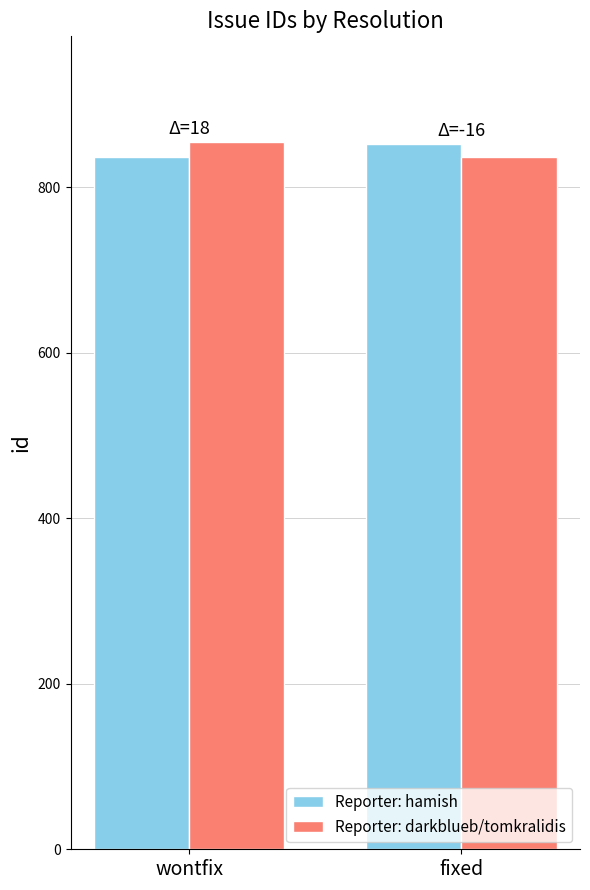

Which category has the highest value in the Reporter: darkblueb/tomkralidis series?

wontfix